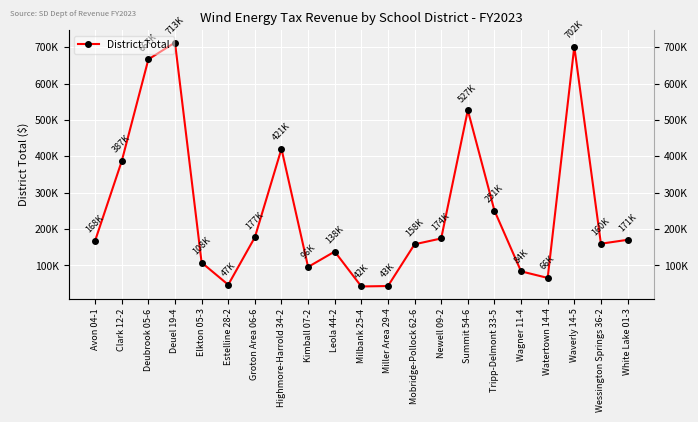

What is the label of the 1st point from the left?

Avon 04-1